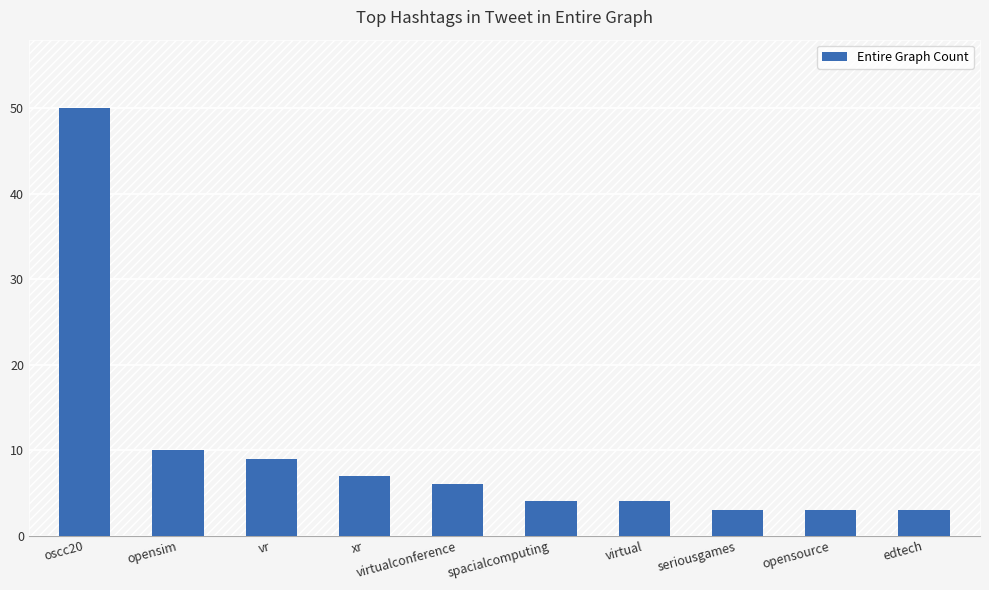

What is the label of the 10th bar from the right?

oscc20